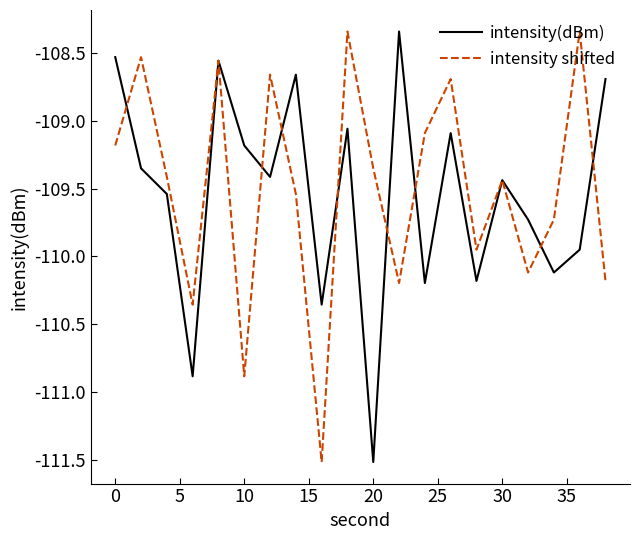

How many lines are shown in the chart?

2